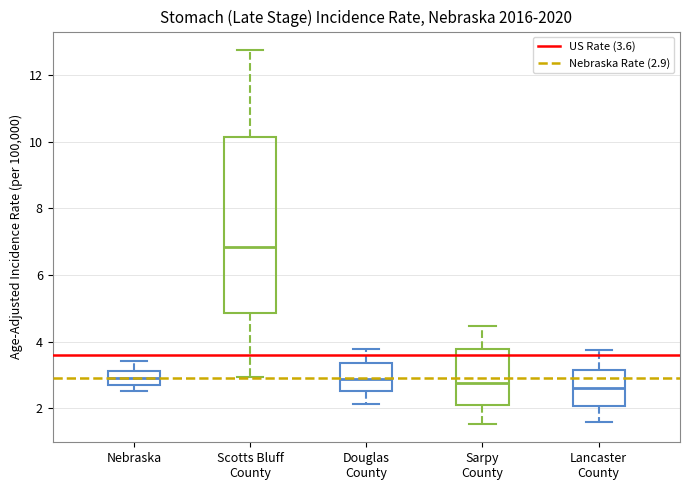

Which box is the tallest, from its lower edge to its upper edge?

Scotts Bluff County